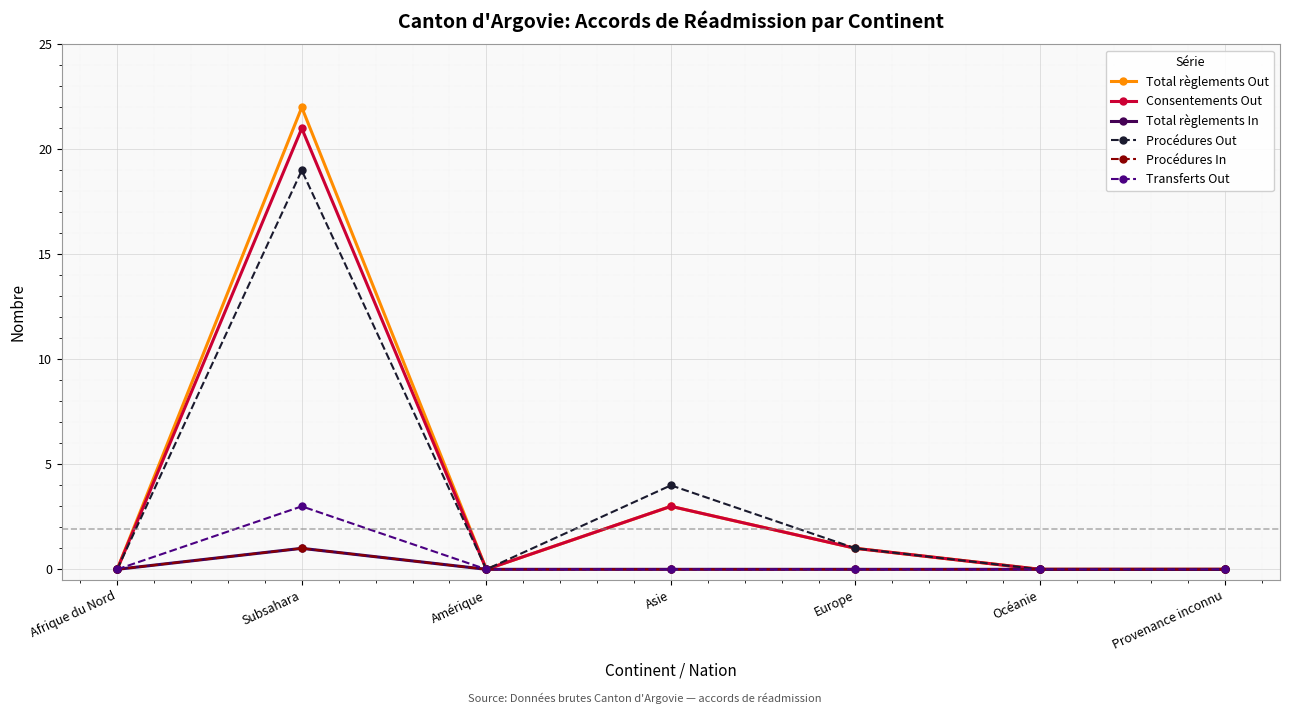

Reading right to left, what are all the values shown in this chart?

Total règlements Out: 0	0	1	3	0	22	0
Consentements Out: 0	0	1	3	0	21	0
Total règlements In: 0	0	0	0	0	1	0
Procédures Out: 0	0	1	4	0	19	0
Procédures In: 0	0	0	0	0	1	0
Transferts Out: 0	0	0	0	0	3	0